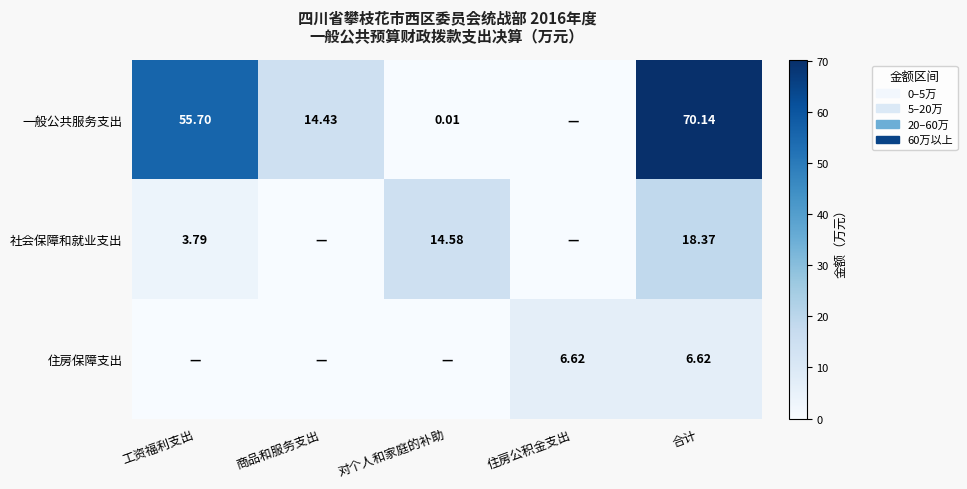

Is the value of 住房保障支出 at 合计 greater than the value of 社会保障和就业支出 at 工资福利支出?

Yes